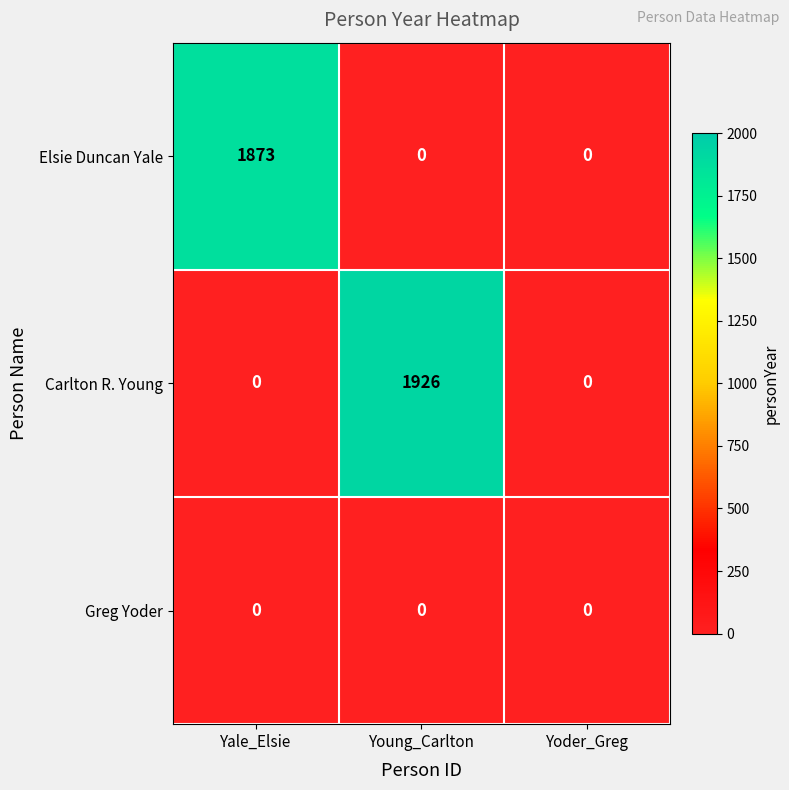

List the series in order of their peak value, highest first.

Carlton R. Young, Elsie Duncan Yale, Greg Yoder